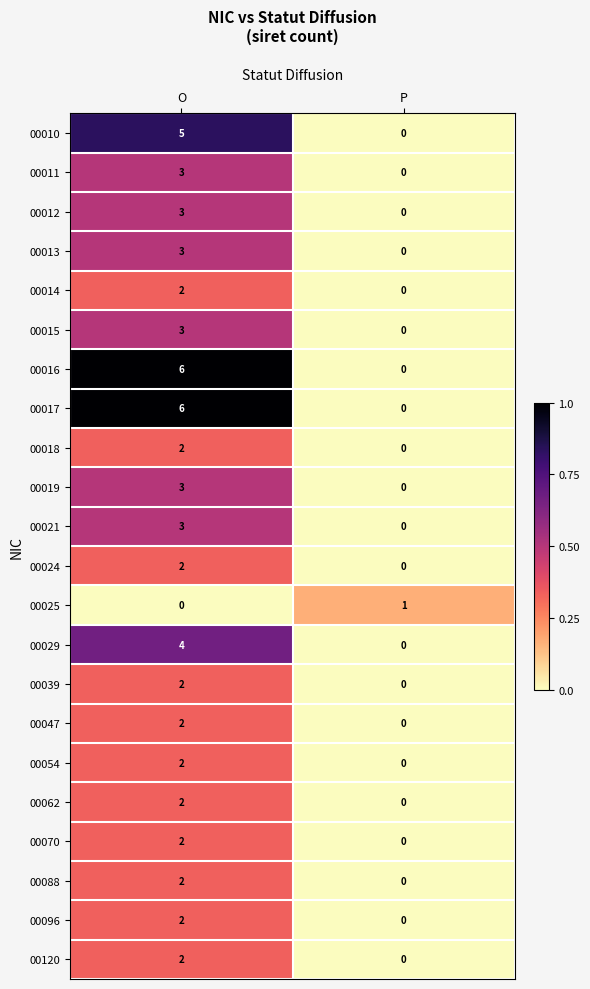

Is it true that 00024 equals 2 at O?

True